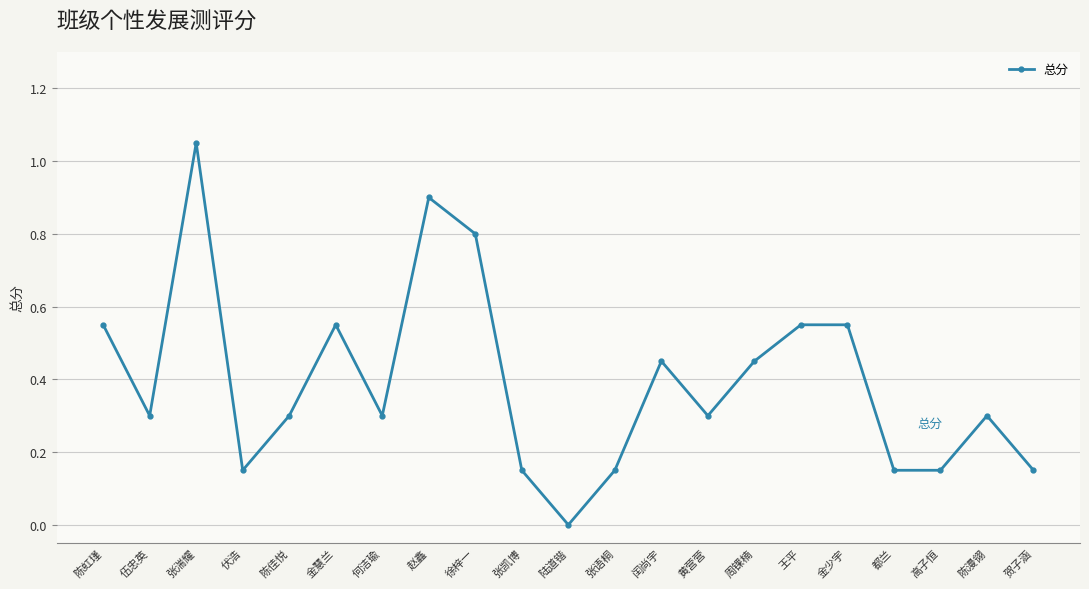

Is this an area chart (filled region under the line)?

No